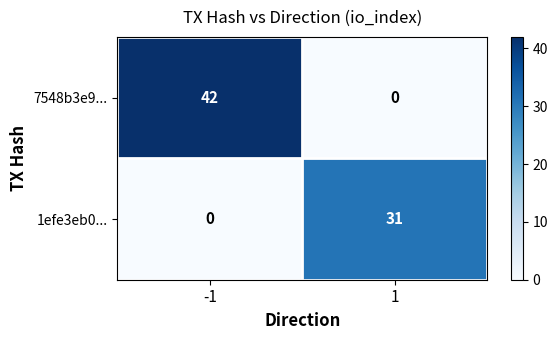

Reading left to right, transcribe all the data shown in this chart.

7548b3e9...: 42	0
1efe3eb0...: 0	31